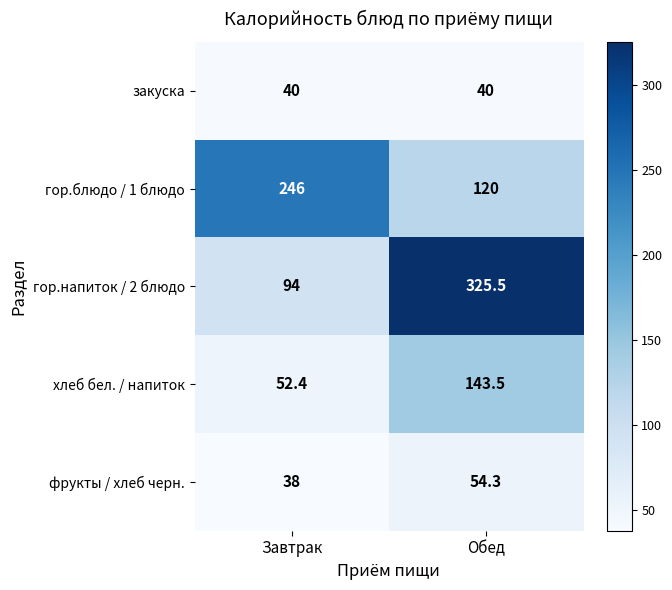

Reading left to right, what are all the values shown in this chart?

закуска: Завтрак=40.0	Обед=40.0
гор.блюдо / 1 блюдо: Завтрак=246.0	Обед=120.0
гор.напиток / 2 блюдо: Завтрак=94.0	Обед=325.5
хлеб бел. / напиток: Завтрак=52.4	Обед=143.5
фрукты / хлеб черн.: Завтрак=38.0	Обед=54.3